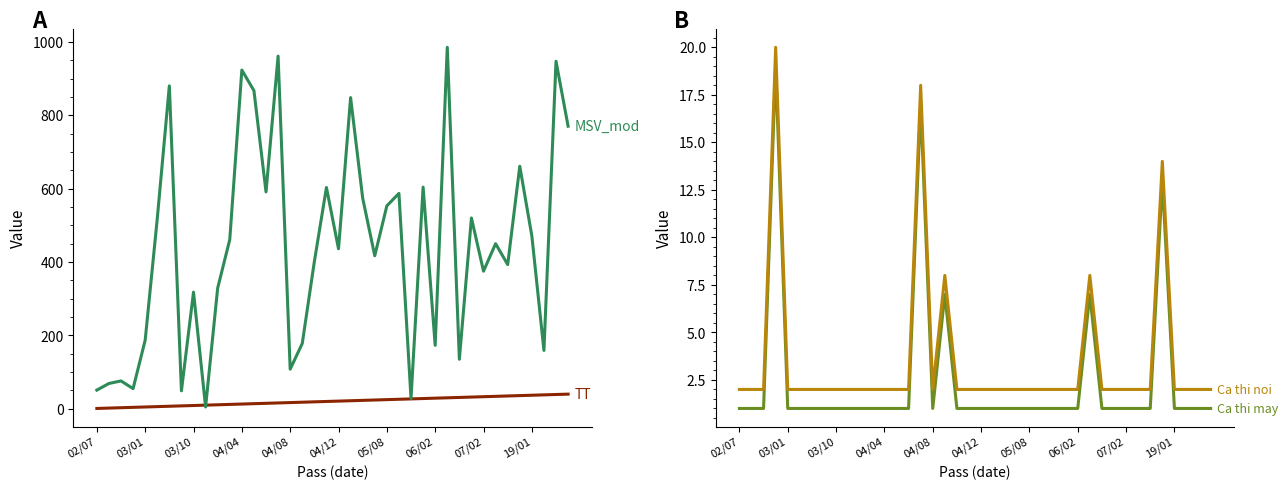

What is the total value across all series at 17?

211